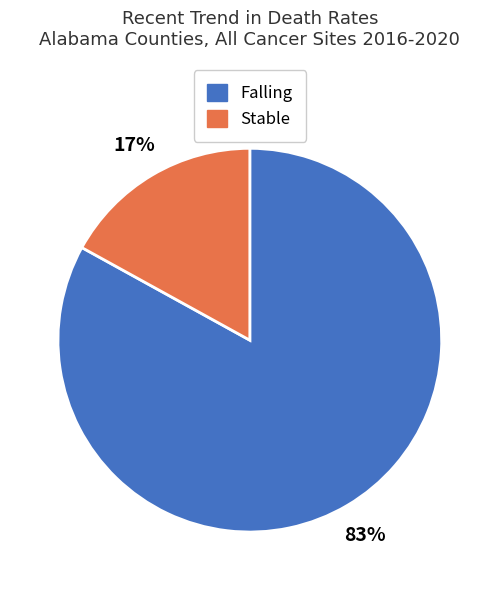

To the nearest percent, what portion does Falling represent?

83%